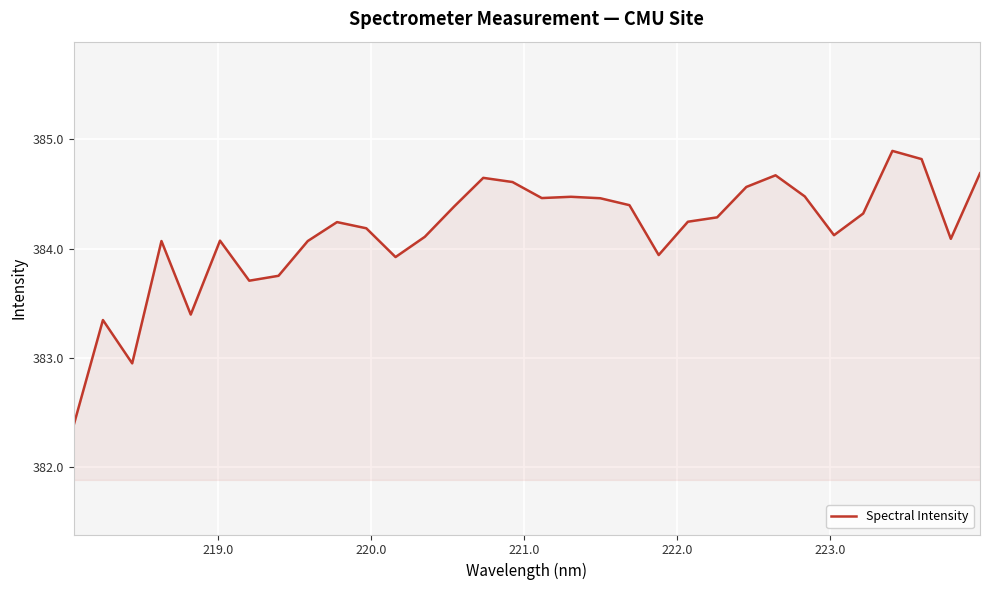

What is the minimum value shown in the chart?

382.4